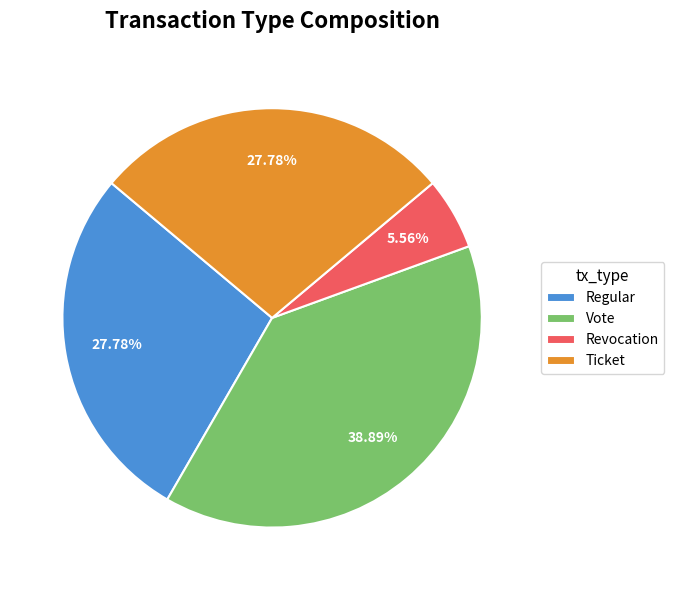

What portion of the pie excludes Revocation?

94.4%